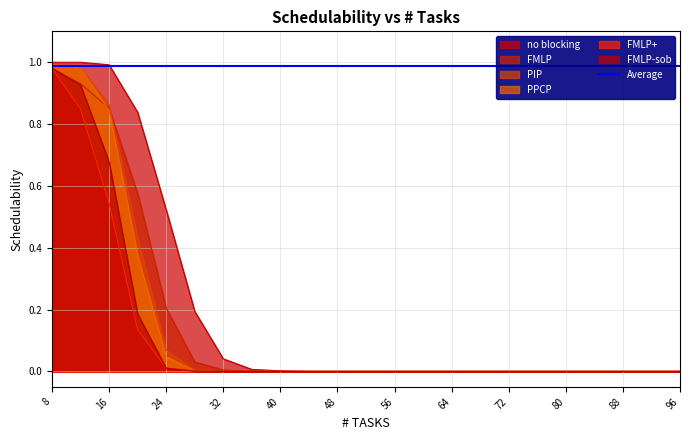

List the labels in order of no blocking value, smallest first.

44, 48, 52, 56, 60, 64, 68, 72, 76, 80, 84, 88, 92, 96, 40, 36, 32, 28, 24, 20, 16, 8, 12